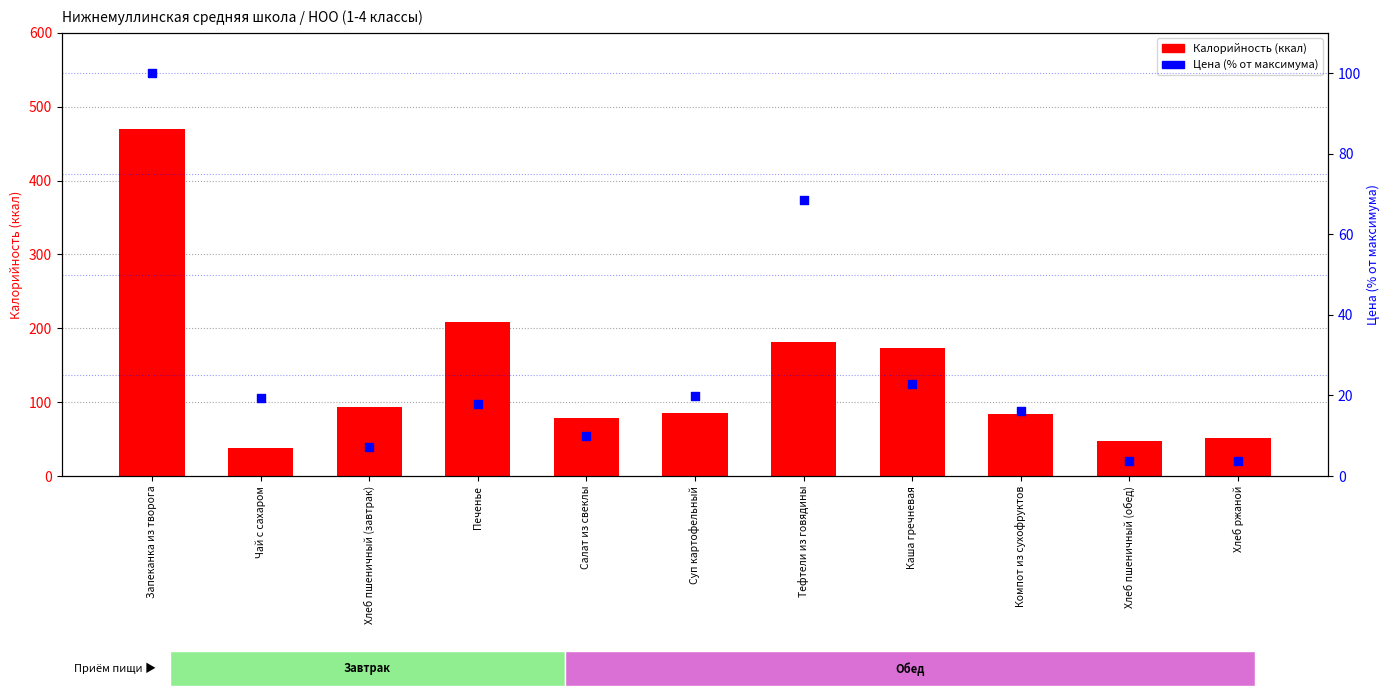

Which series has the largest total across all categories?

Калорийность (ккал)